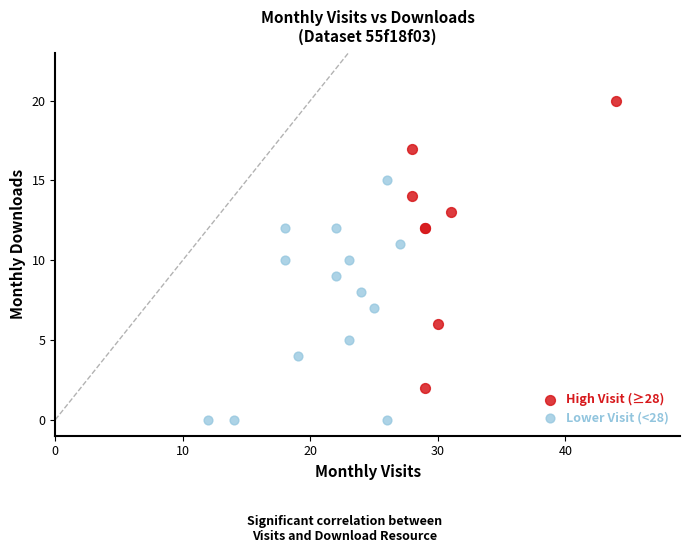

Which series contains the highest Y value?

High Visit (≥28)